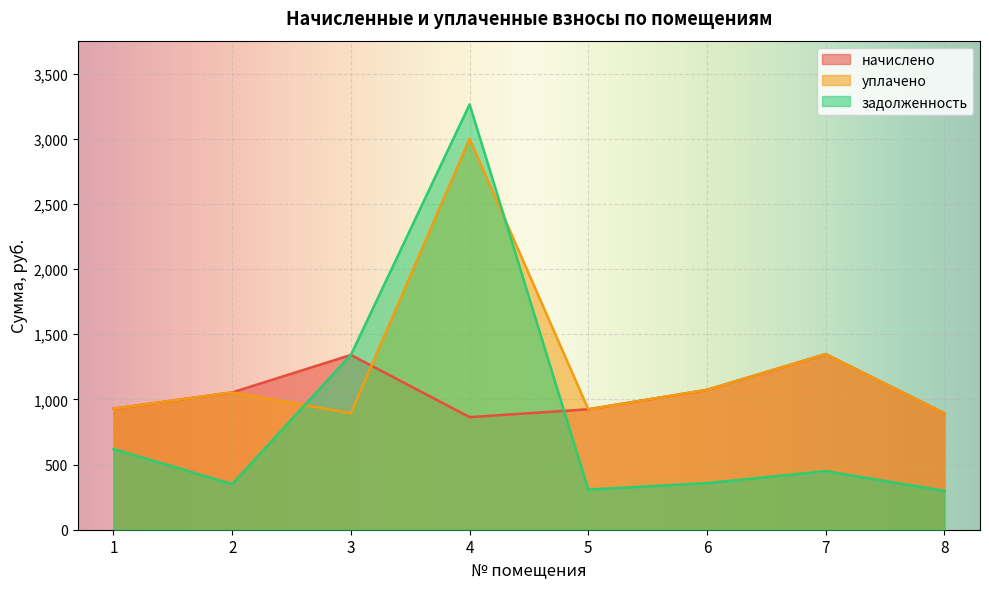

What is the sum of the начислено values at 5 and 8?

1818.7